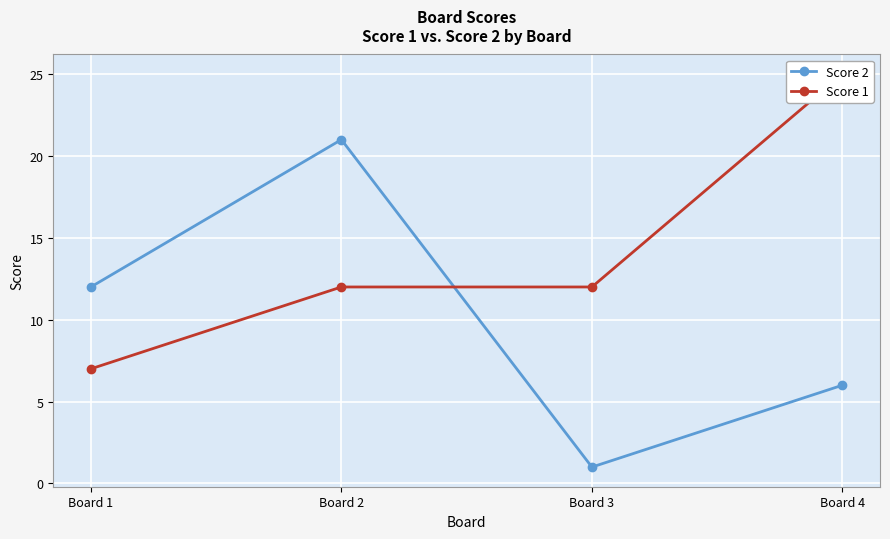

Which category has the highest value in the Score 2 series?

Board 2